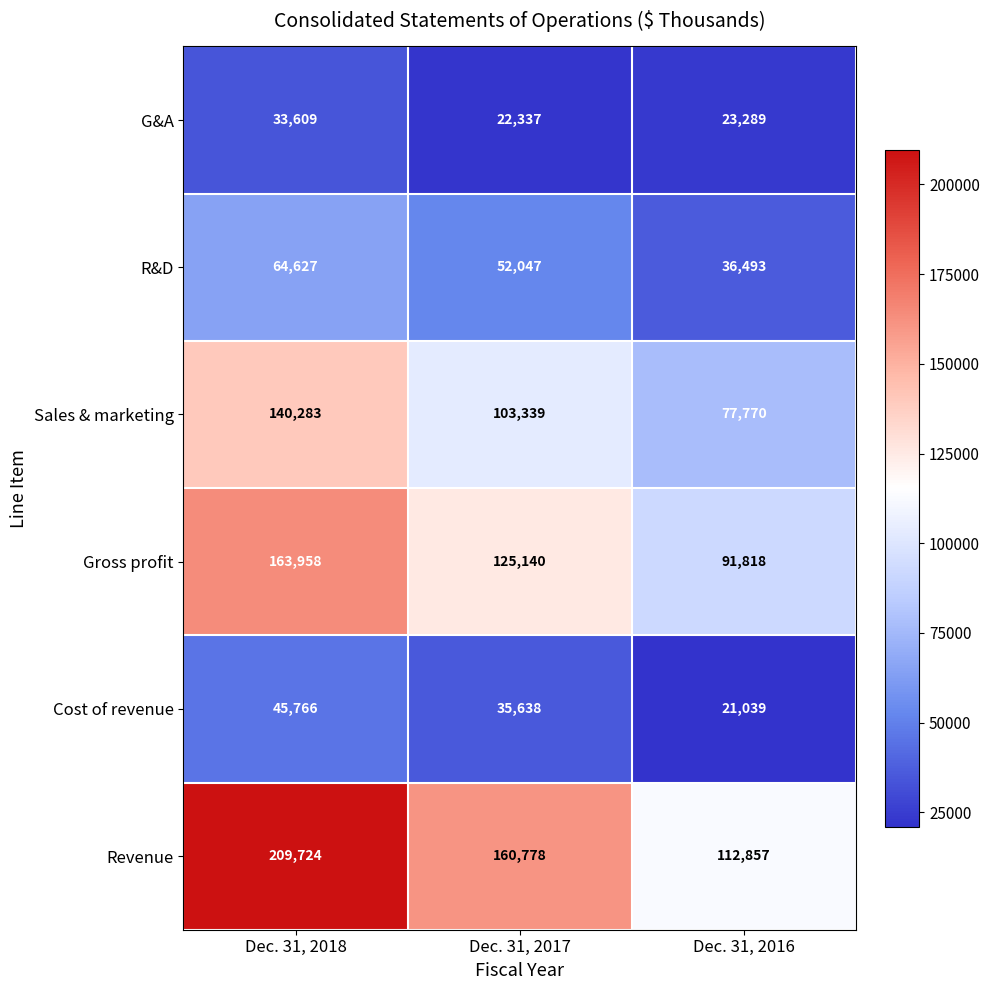

Which label corresponds to the smallest value in the chart?

Dec. 31, 2016